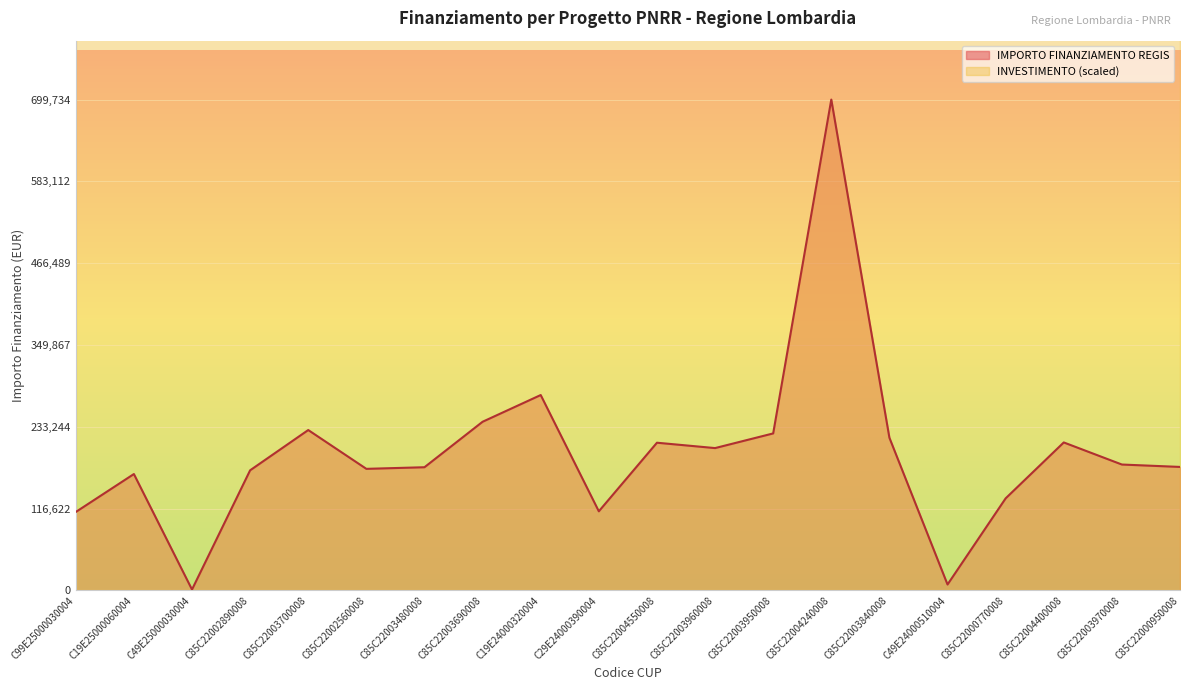

Reading left to right, list all the values displayed in this chart.

C99E25000030004=111760.0	C19E25000060004=165869.6	C49E25000030004=1200.0	C85C22002890008=171177.7	C85C22003700008=228592.8	C85C22002560008=173263.3	C85C22003480008=175568.4	C85C22003690008=240397.6	C19E24000320004=278493.2	C29E24000390004=112730.4	C85C22004550008=210514.6	C85C22003960008=202864.8	C85C22003950008=223771.4	C85C22004240008=699734.4	C85C22003840008=217613.5	C49E24000510004=8377.6	C85C22000770008=131200.0	C85C22004400008=210913.7	C85C22003970008=179420.1	C85C22000950008=176000.4